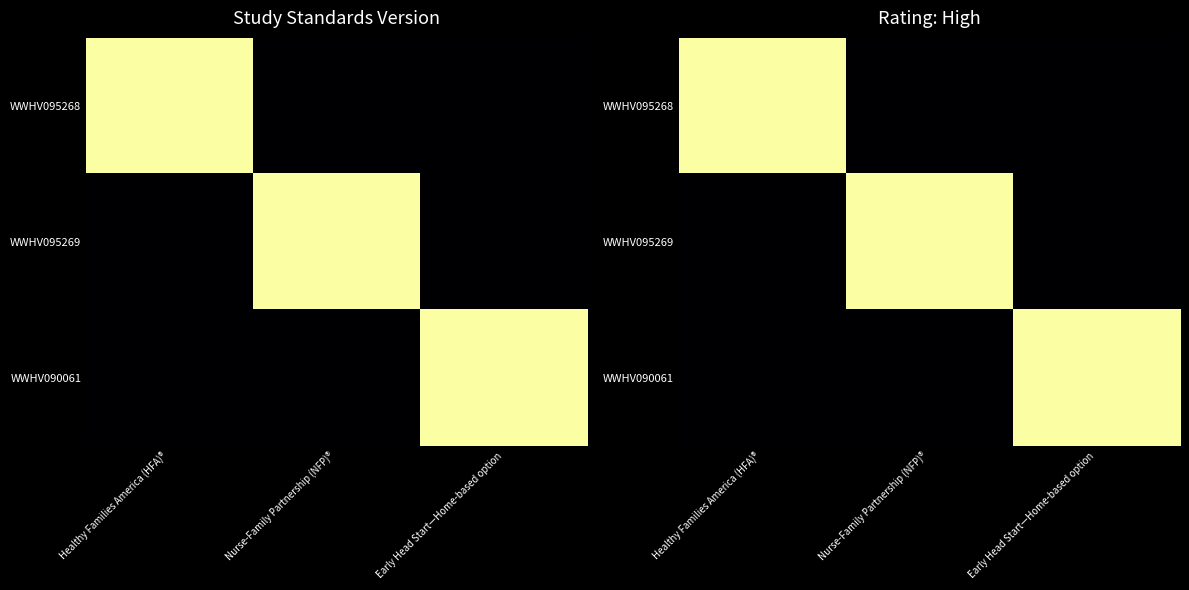

What is the maximum value for WWHV090061?

2